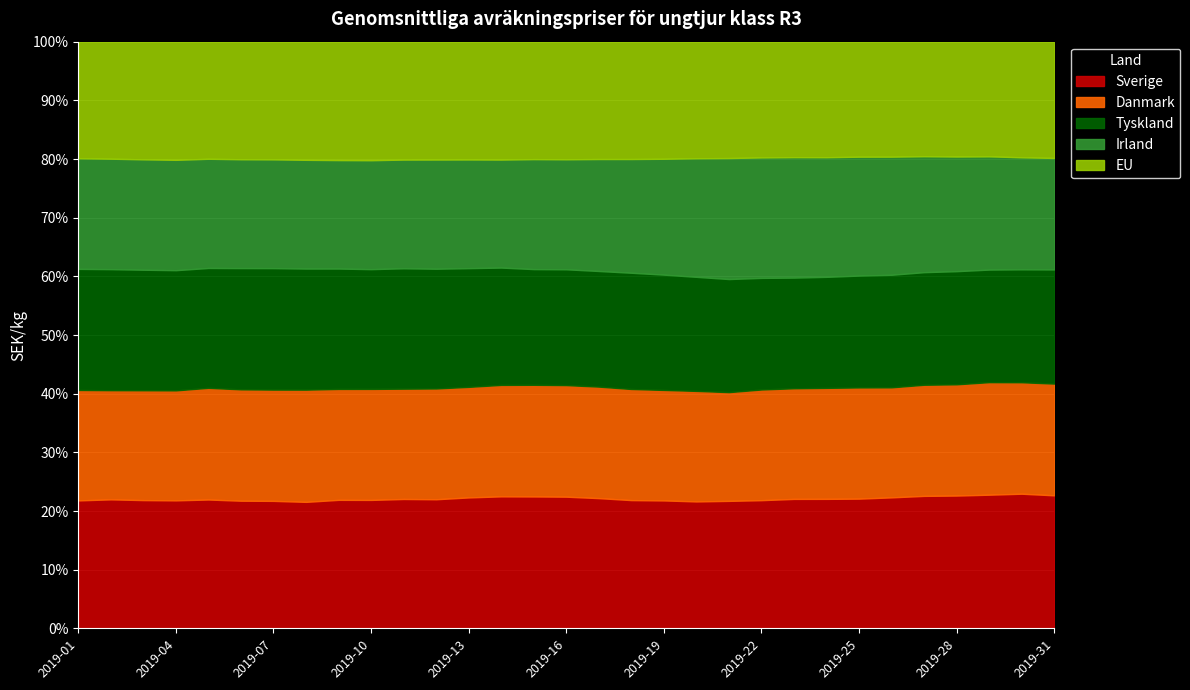

How many data points does each series have?

31